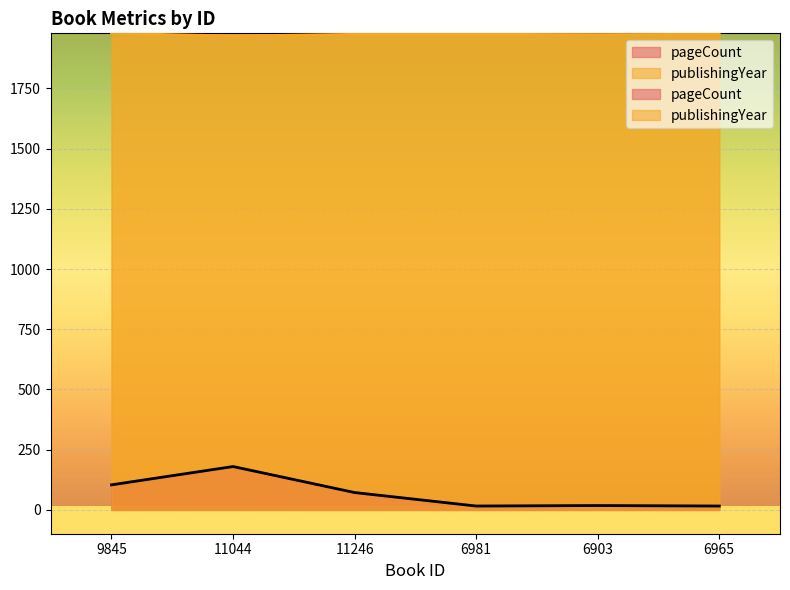

How many data points does each series have?

6